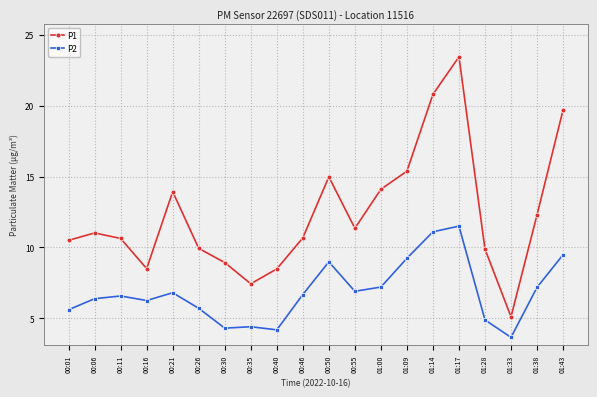

At which category does P1 reach its first local valley?

00:16